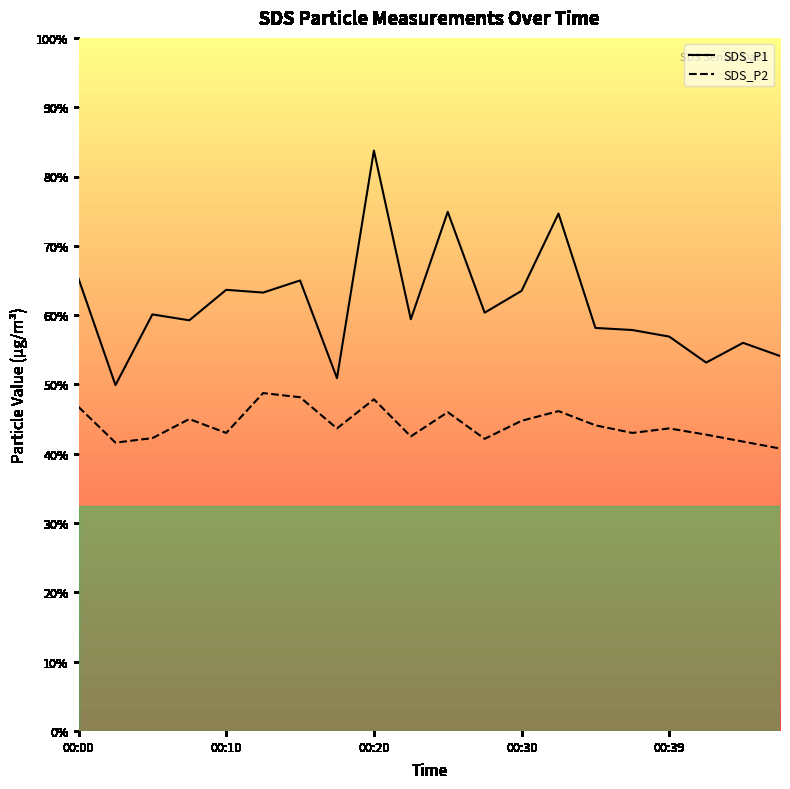

What is the label of the 1st point from the left?

00:00